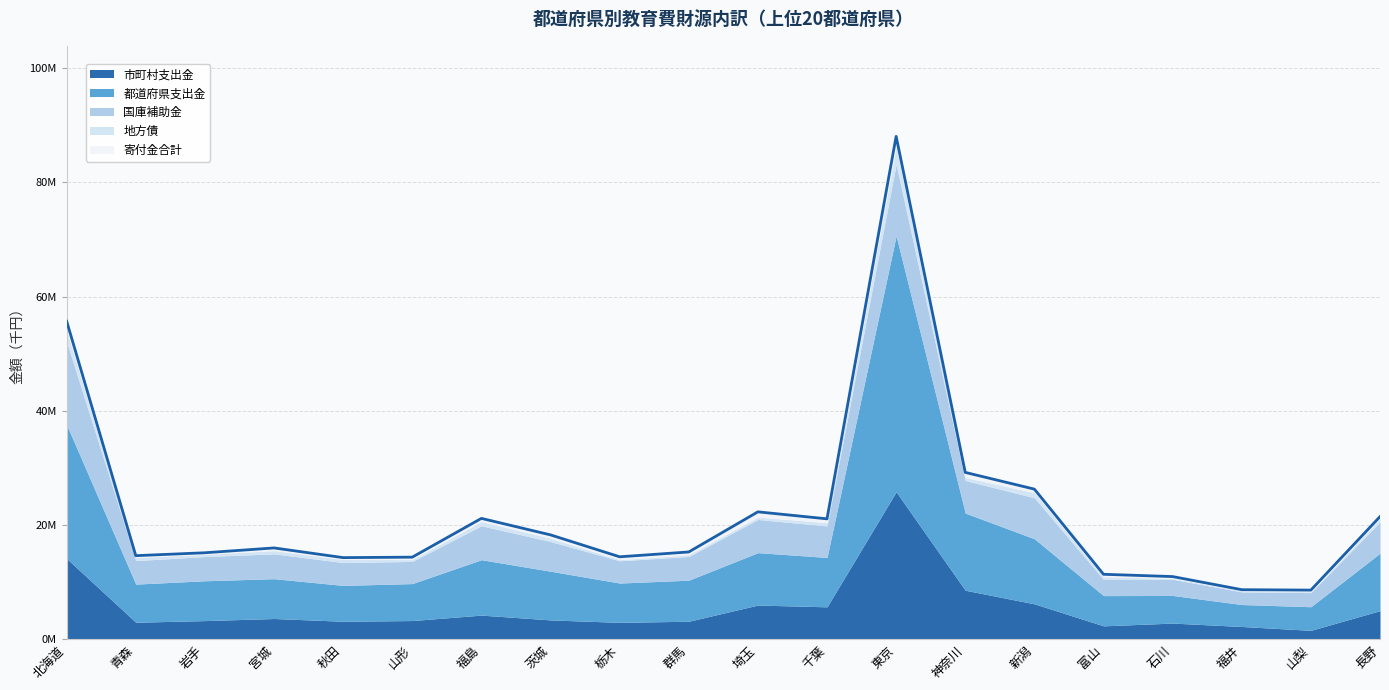

Reading left to right, extract all data points from this chart.

市町村支出金: 北海道=14161755	青森=3008860	岩手=3296402	宮城=3661513	秋田=3179269	山形=3305758	福島=4255720	茨城=3416630	栃木=2987065	群馬=3183613	埼玉=6015706	千葉=5706882	東京=25833596	神奈川=8606892	新潟=6227271	富山=2378471	石川=2859842	福井=2264949	山梨=1591486	長野=5037150
都道府県支出金: 北海道=23386045	青森=6671013	岩手=6967941	宮城=6966247	秋田=6275444	山形=6468038	福島=9693740	茨城=8520137	栃木=6878608	群馬=7181965	埼玉=9171024	千葉=8638959	東京=44789313	神奈川=13505788	新潟=11383495	富山=5288392	石川=4835001	福井=3841626	山梨=4129582	長野=10058642
国庫補助金: 北海道=14515663	青森=4114389	岩手=4234445	宮城=4345057	秋田=4002220	山形=3871573	福島=5940657	茨城=5197325	栃木=3896581	群馬=4145643	埼玉=5805059	千葉=5517694	東京=12531259	神奈川=5699268	新潟=7174867	富山=2821425	石川=2838857	福井=2210632	山梨=2473267	長野=5459873
地方債: 北海道=1989068	青森=550992	岩手=383597	宮城=575751	秋田=537785	山形=324600	福島=736352	茨城=572397	栃木=185982	群馬=306919	埼玉=422000	千葉=557054	東京=3077618	神奈川=527155	新潟=901759	富山=486201	石川=149950	福井=209407	山梨=155375	長野=570697
寄付金合計: 北海道=1634750	青森=311784	岩手=282326	宮城=461215	秋田=319764	山形=426963	福島=554371	茨城=586160	栃木=510817	群馬=487568	埼玉=910718	千葉=679492	東京=1790907	神奈川=885934	新潟=611602	富山=423600	石川=313689	福井=177229	山梨=281184	長野=363221